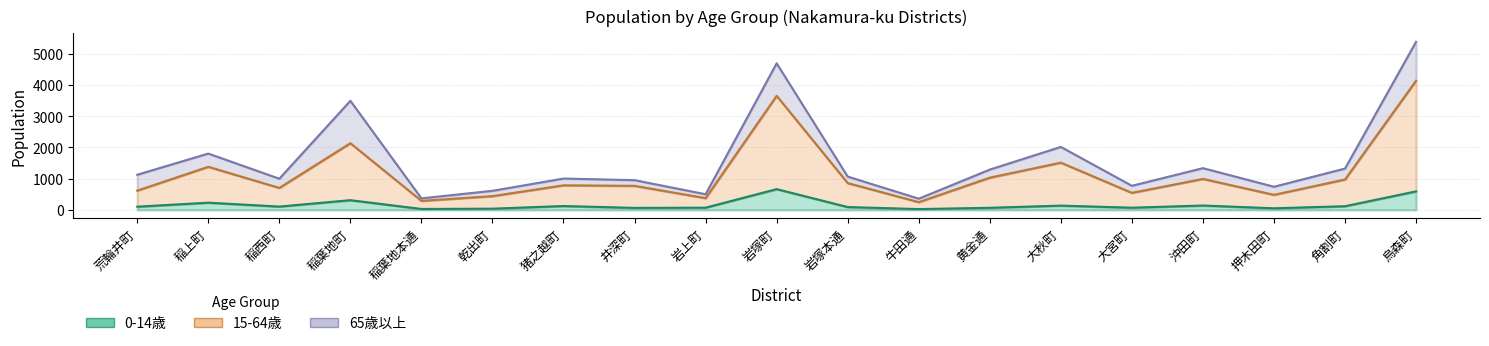

What is the label of the 2nd point from the right?

角割町